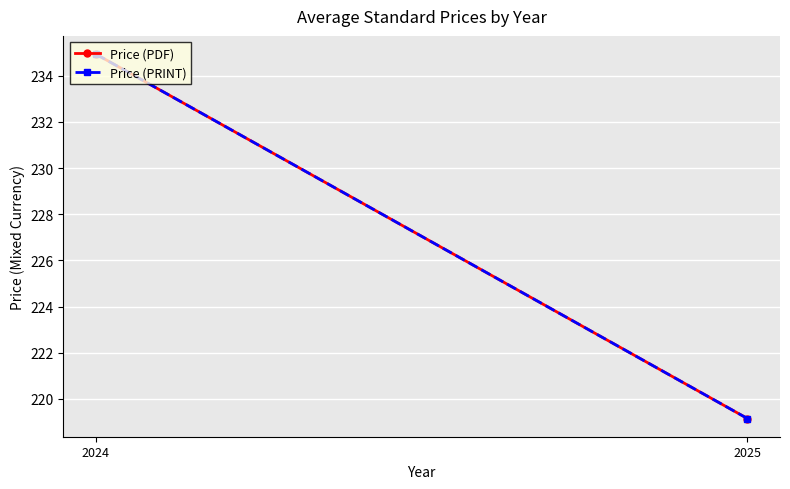

True or false: Price (PRINT) has a value of 219.2 at 2025.

True